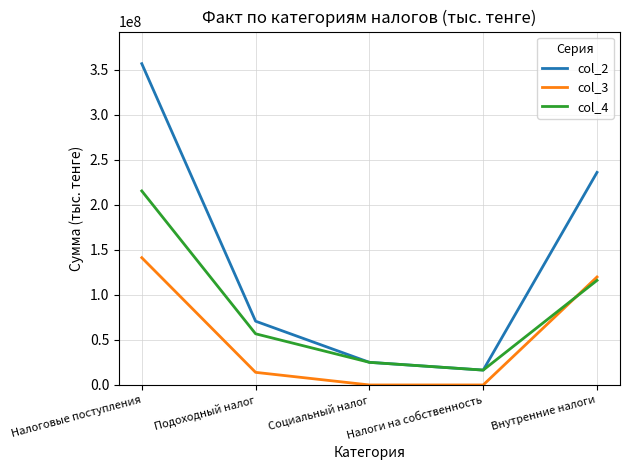

What is the average value of the col_2 series?

141017451